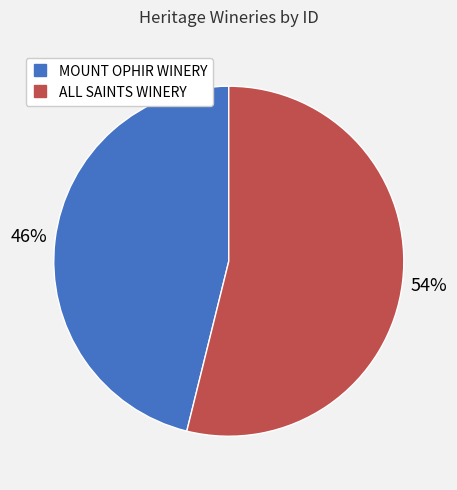

What is the majority slice?

ALL SAINTS WINERY